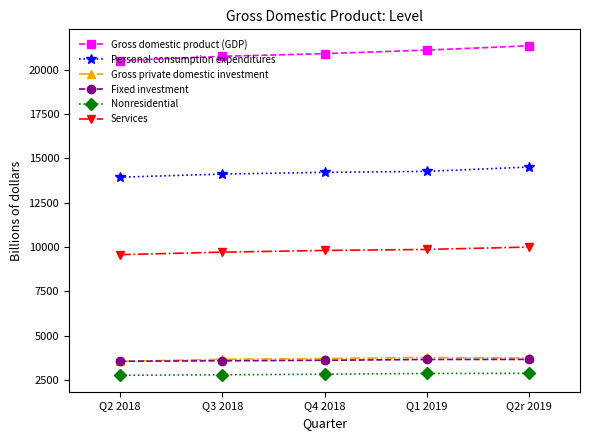

The value of Gross private domestic investment at Q2 2018 is 1920.6. True or false?

False